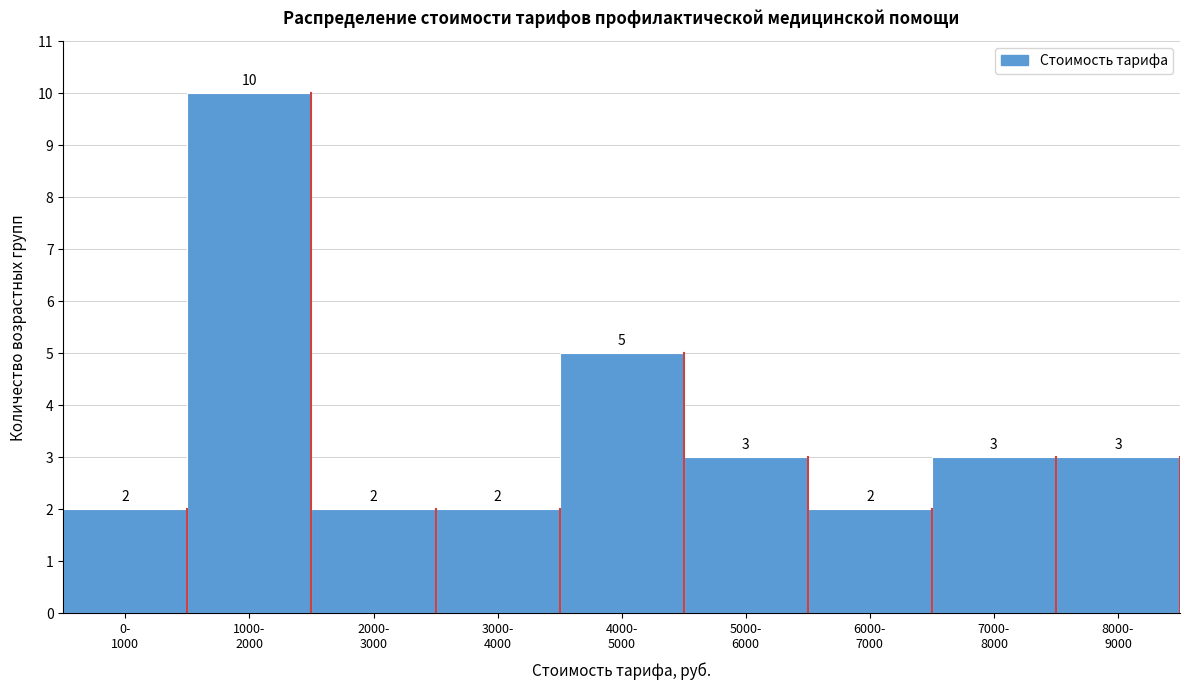

Reading left to right, list all the values displayed in this chart.

2	10	2	2	5	3	2	3	3